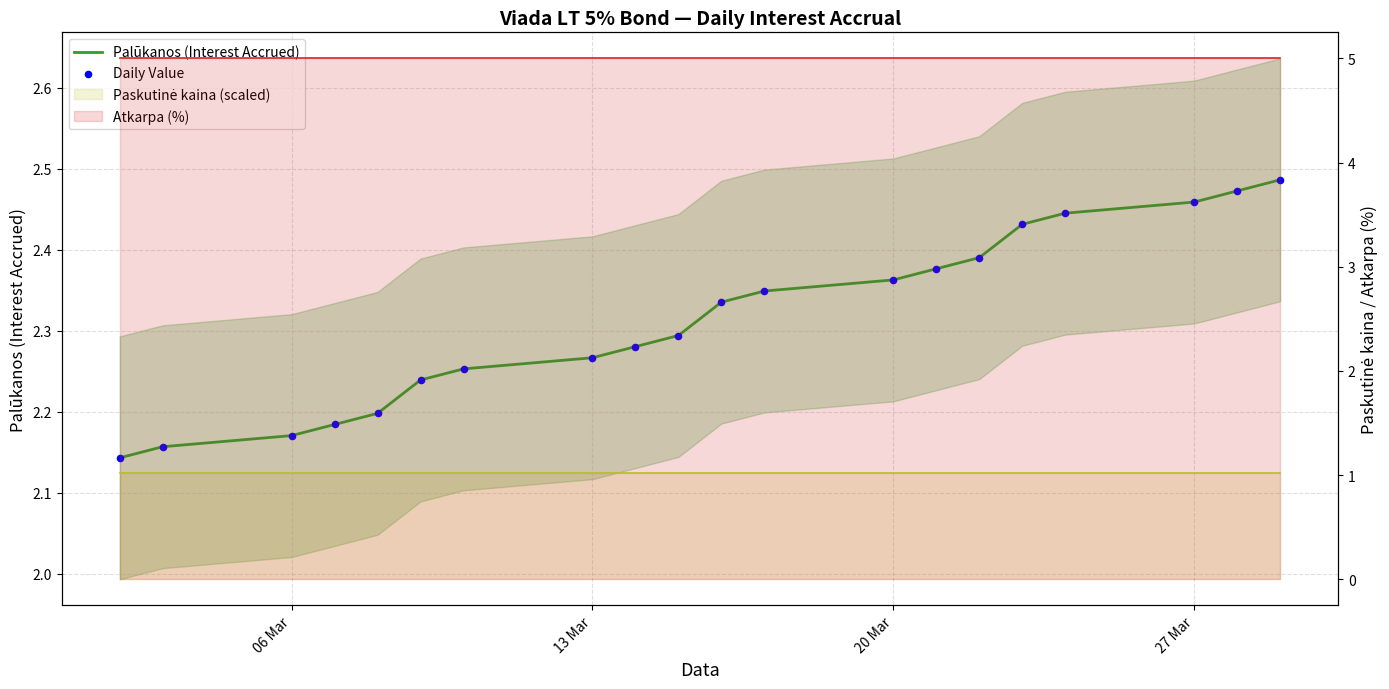

Which series contains the highest Y value?

Palūkanos (Interest Accrued)